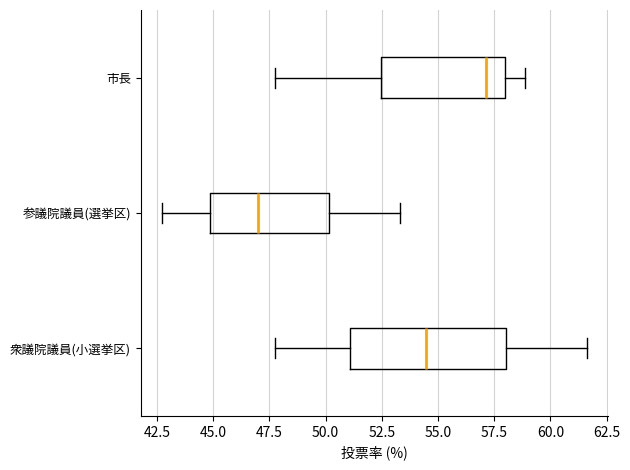

Reading bottom to top, transcribe this box plot: for each box, give where its median line is, the range the box spans, and where its two whiskers end, as read against the x-axis. The values are not printed on the chart, so give them approximately, as read against the axis.

衆議院議員(小選挙区): median 54.5, box 51.0 to 58.0, whiskers 48.0 to 61.5
参議院議員(選挙区): median 47.0, box 45.0 to 50.0, whiskers 42.5 to 53.5
市長: median 57.0, box 52.5 to 58.0, whiskers 48.0 to 59.0